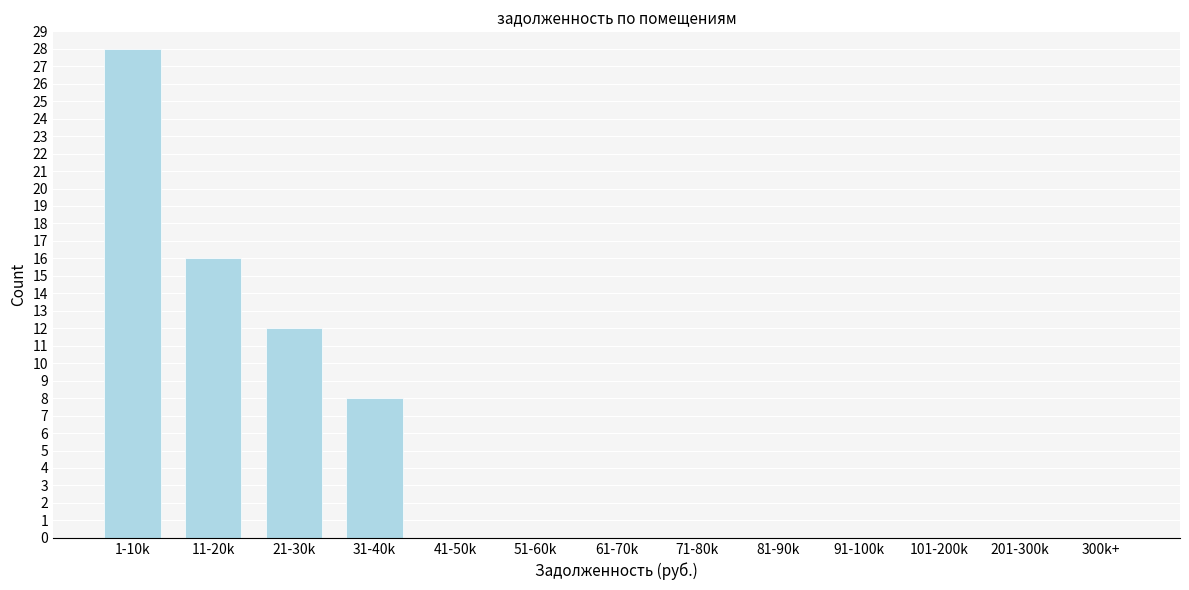

Reading left to right, list all the values displayed in this chart.

1-10k=28	11-20k=16	21-30k=12	31-40k=8	41-50k=0	51-60k=0	61-70k=0	71-80k=0	81-90k=0	91-100k=0	101-200k=0	201-300k=0	300k+=0